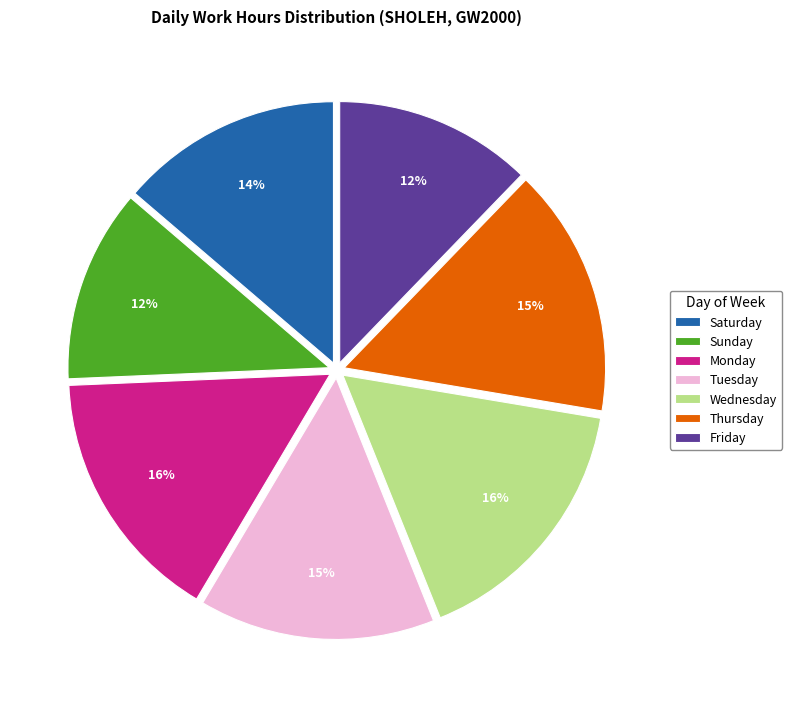

Which has a higher value, Monday or Friday?

Monday